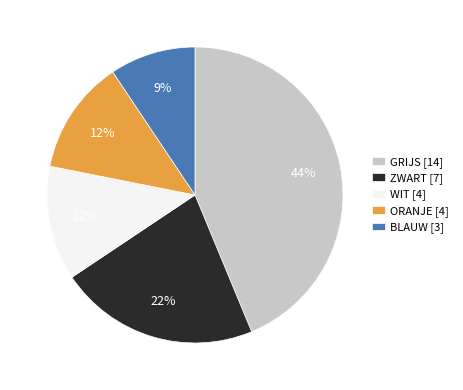

Combined, do GRIJS [14] and ORANJE [4] account for over 50%?

Yes